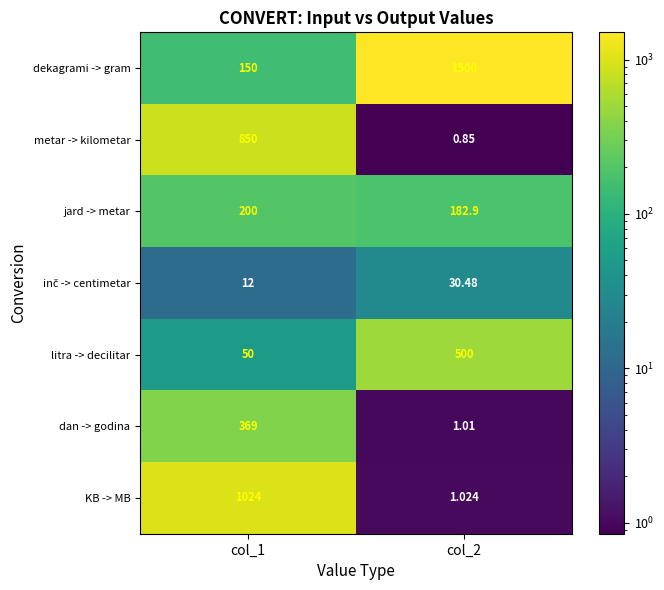

Which series has the widest spread of values?

dekagrami -> gram